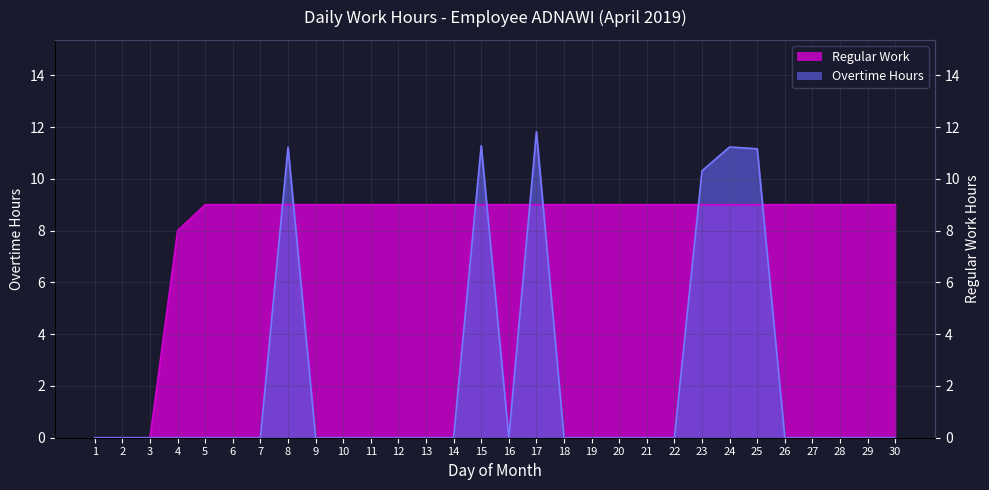

List the series in order of their peak value, highest first.

Overtime Hours, Regular Work